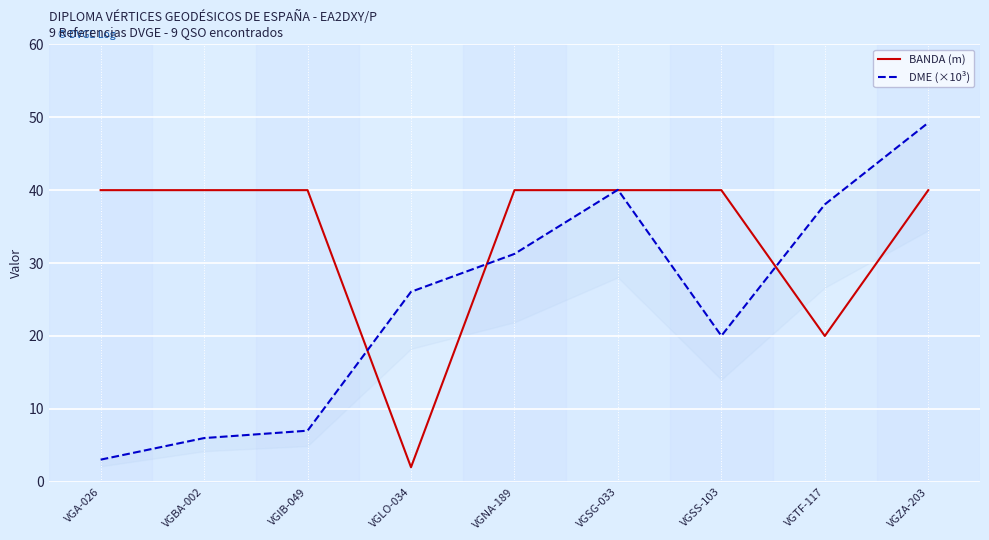

Which label corresponds to the smallest value in the chart?

VGLO-034